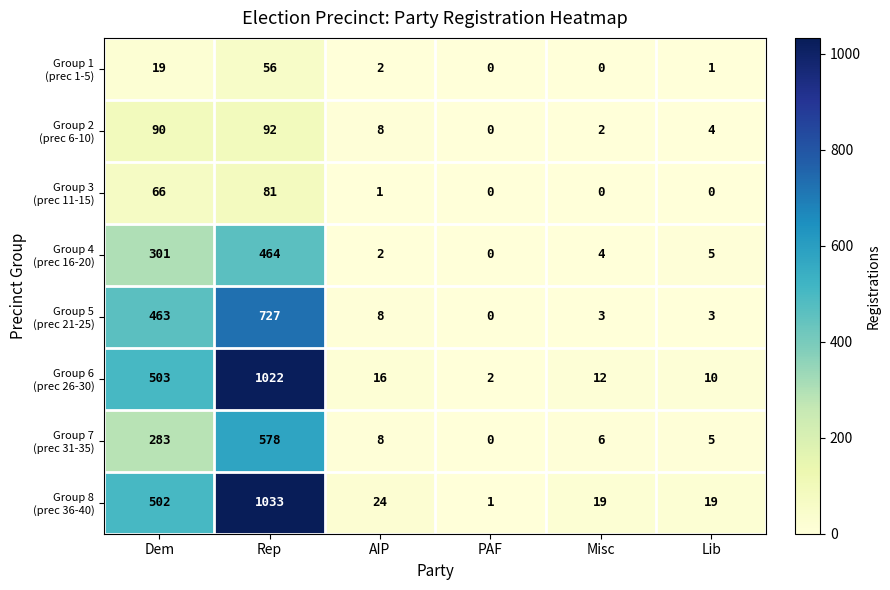

What is the greatest value displayed?

1033